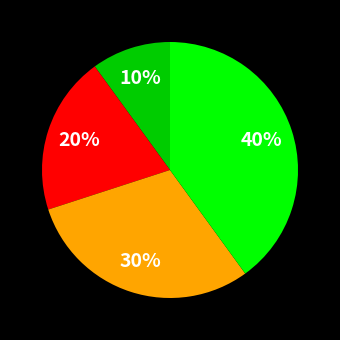

To the nearest percent, what is the difference between the largest and smallest slice percentages?

30%